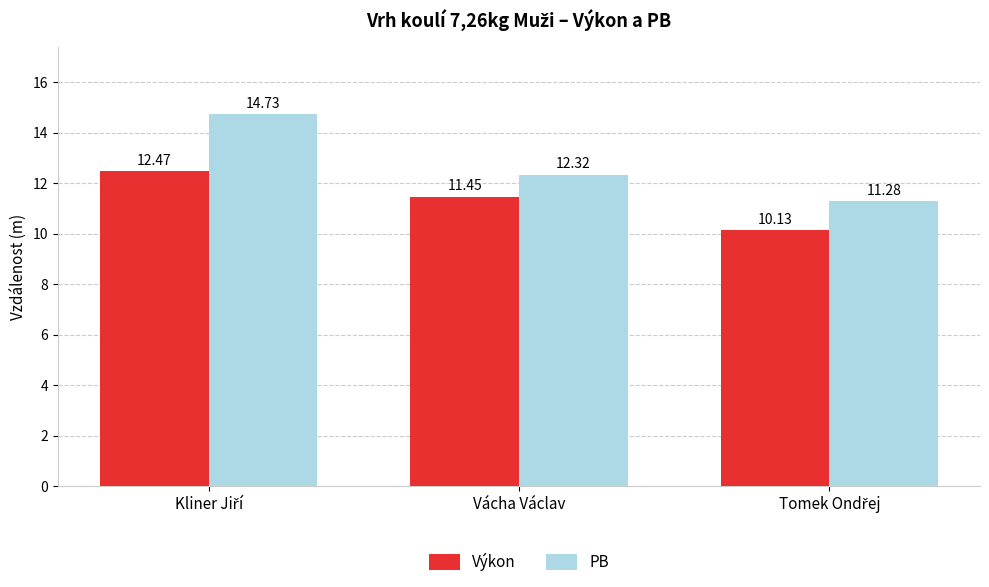

Which series has the widest spread of values?

PB